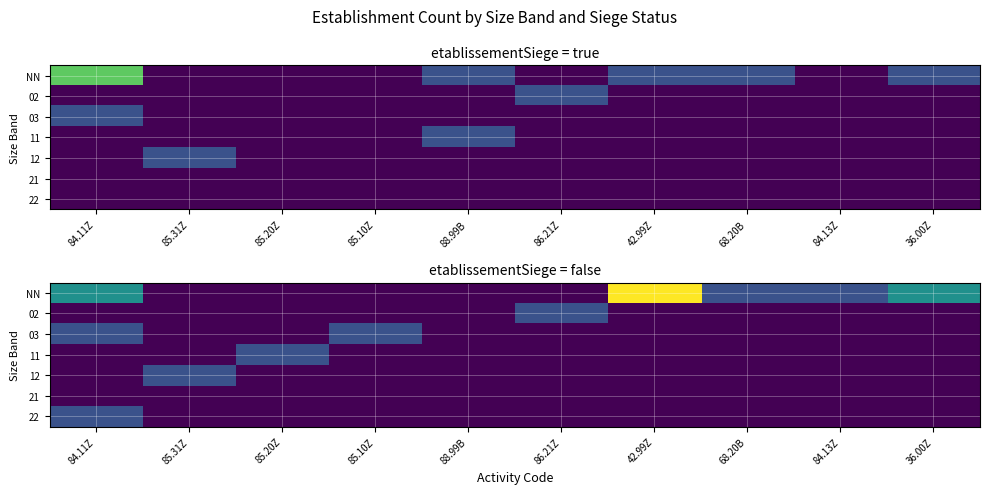

Is it true that 21 equals 0 at 86.21Z?

True